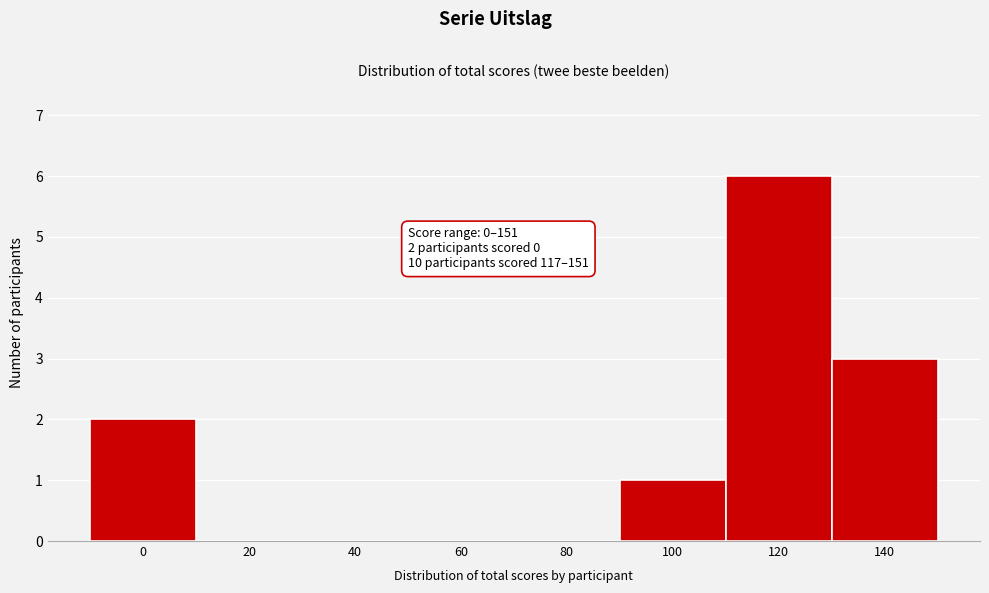

Reading left to right, extract all data points from this chart.

0=2	20=0	40=0	60=0	80=0	100=1	120=6	140=3